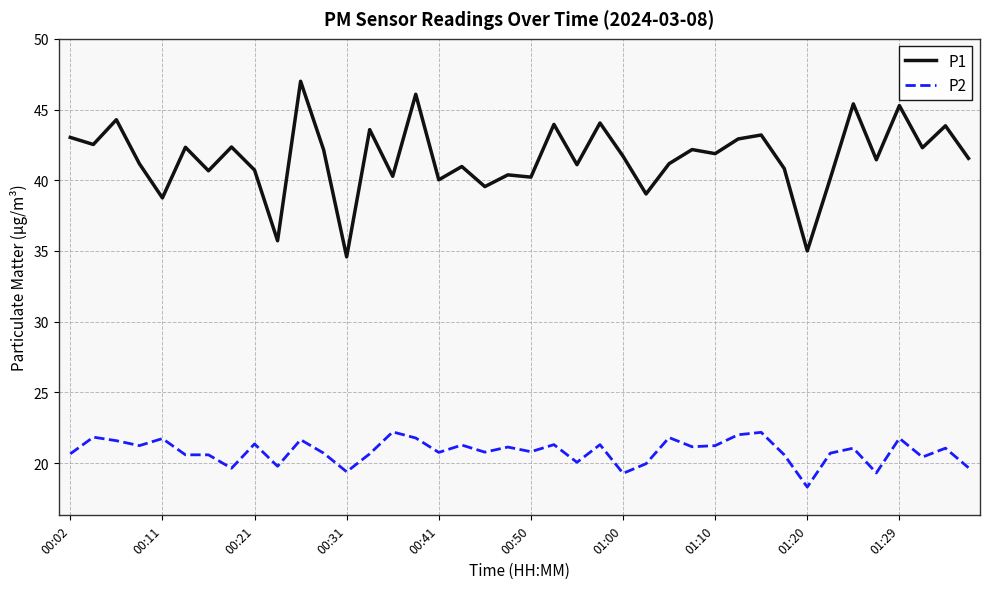

What is the average value of the P1 series?

41.6